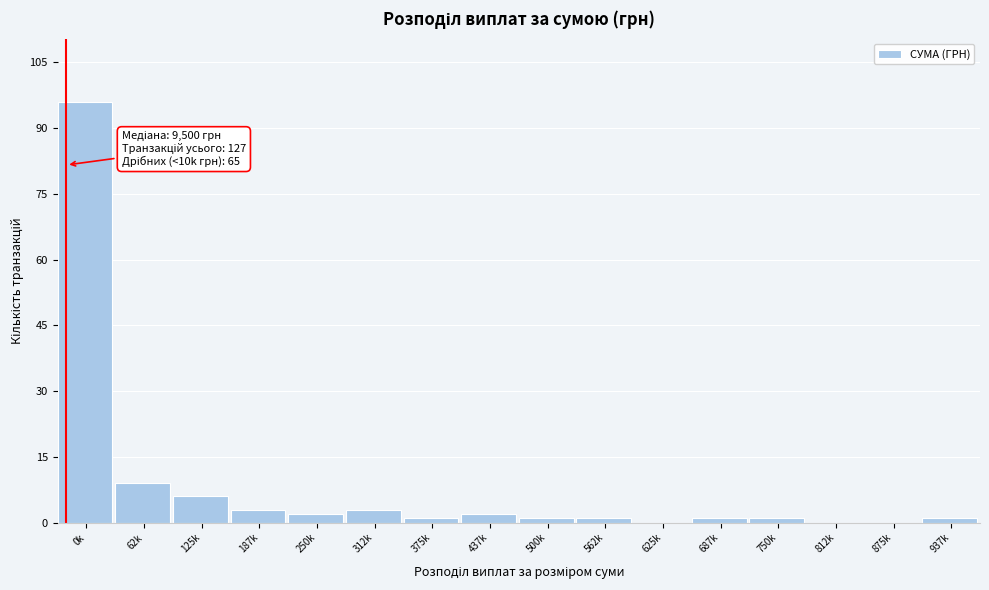

Reading left to right, what are all the values shown in this chart?

0k=96	62k=9	125k=6	187k=3	250k=2	312k=3	375k=1	437k=2	500k=1	562k=1	625k=0	687k=1	750k=1	812k=0	875k=0	937k=1